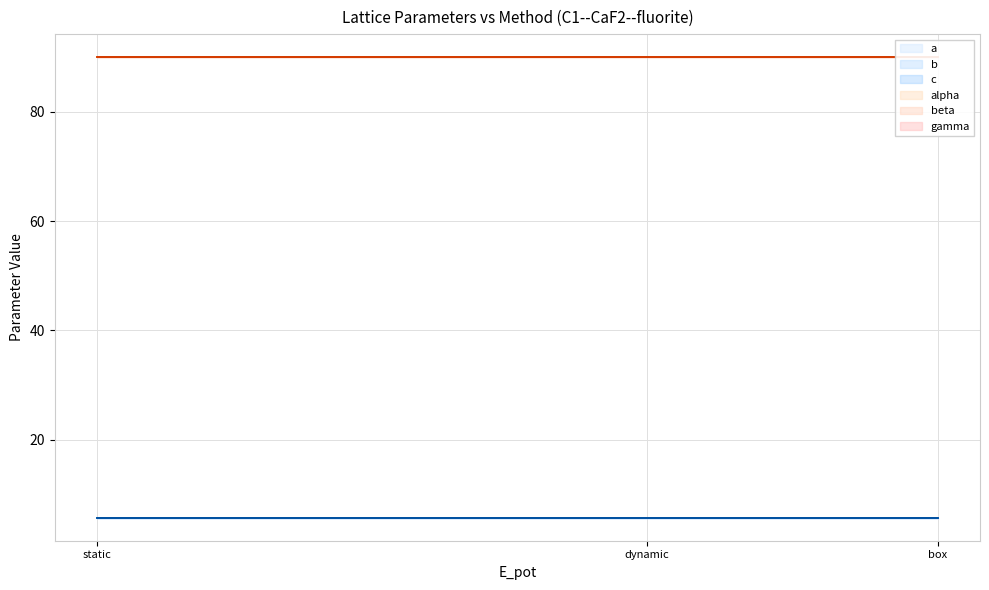

What is the average value of the c series?

5.7